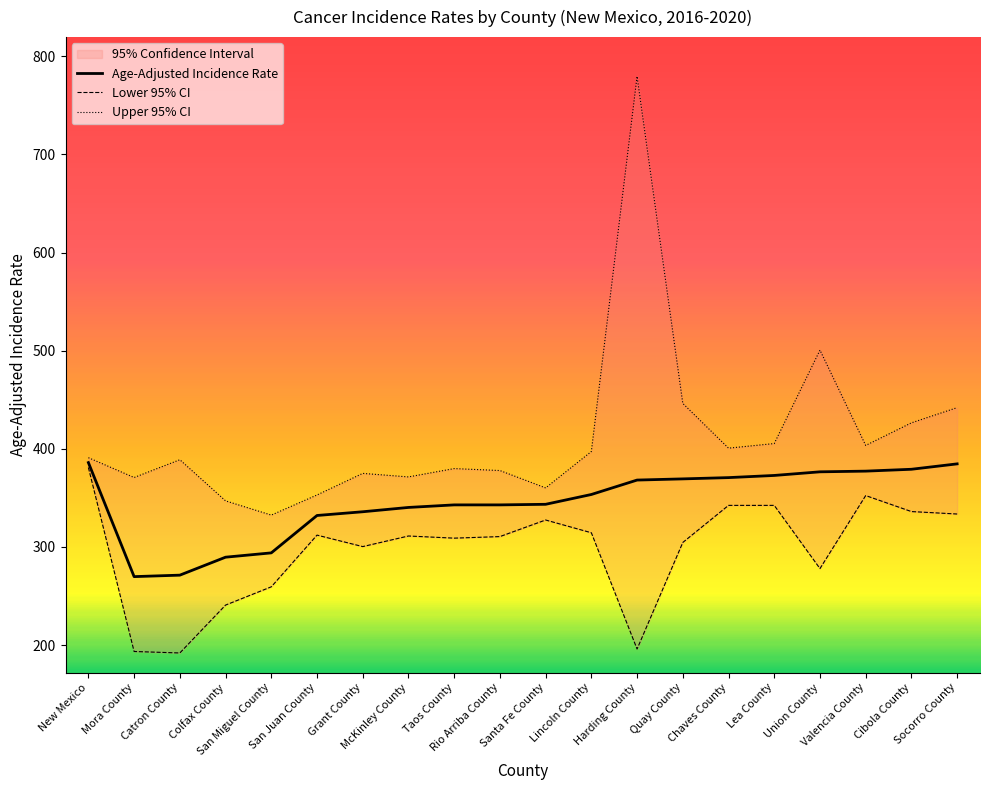

List the labels in order of Lower 95% CI value, smallest first.

Catron County, Mora County, Harding County, Colfax County, San Miguel County, Union County, Grant County, Quay County, Taos County, Rio Arriba County, McKinley County, San Juan County, Lincoln County, Santa Fe County, Socorro County, Cibola County, Chaves County, Lea County, Valencia County, New Mexico